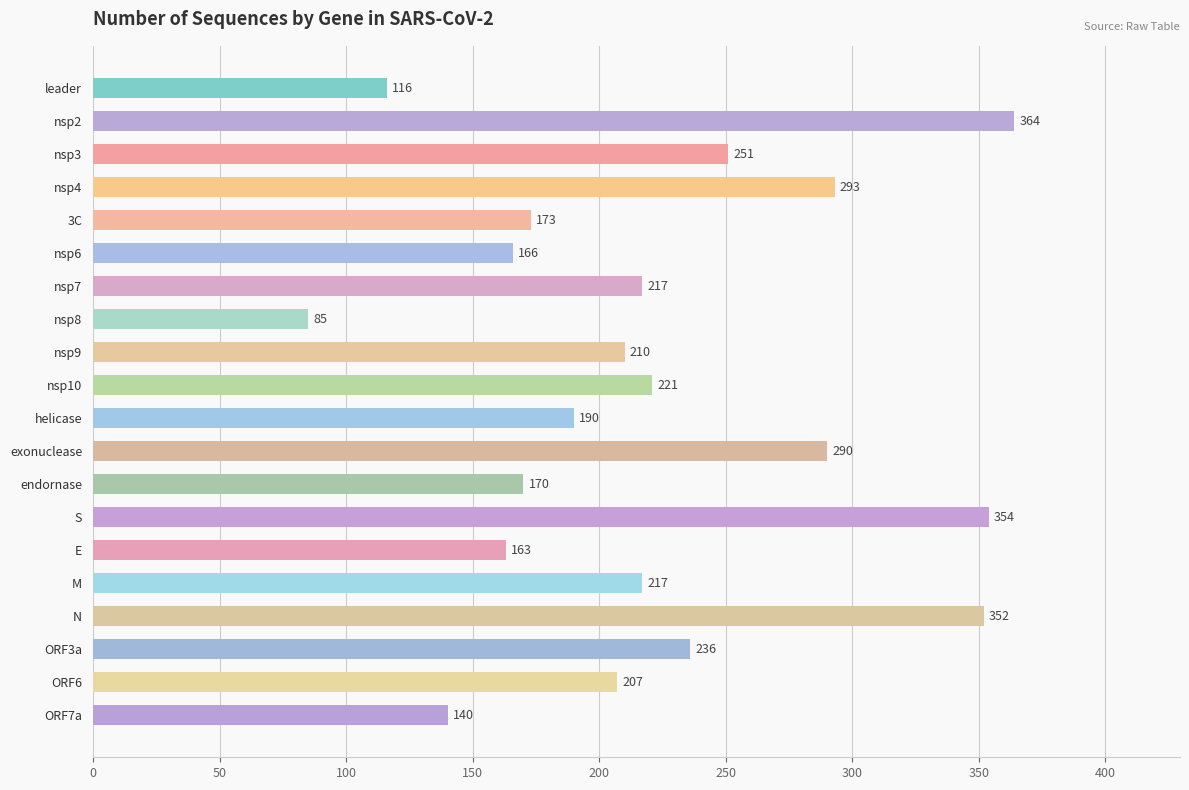

Which category has the highest value across all series?

nsp2